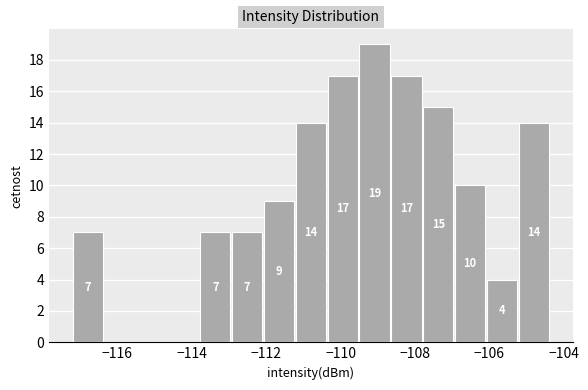

Over which range of the x-axis is the bar tallest?

-109.4 to -108.6